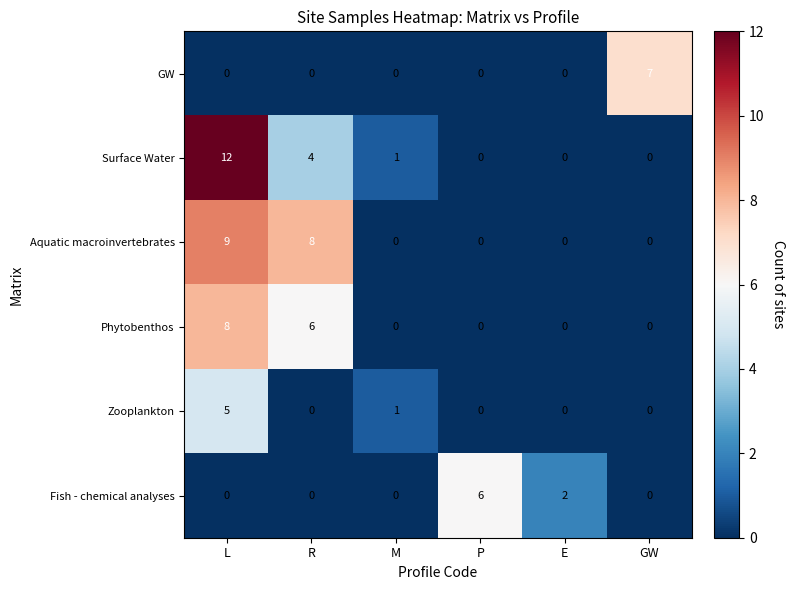

How many data points does each series have?

6